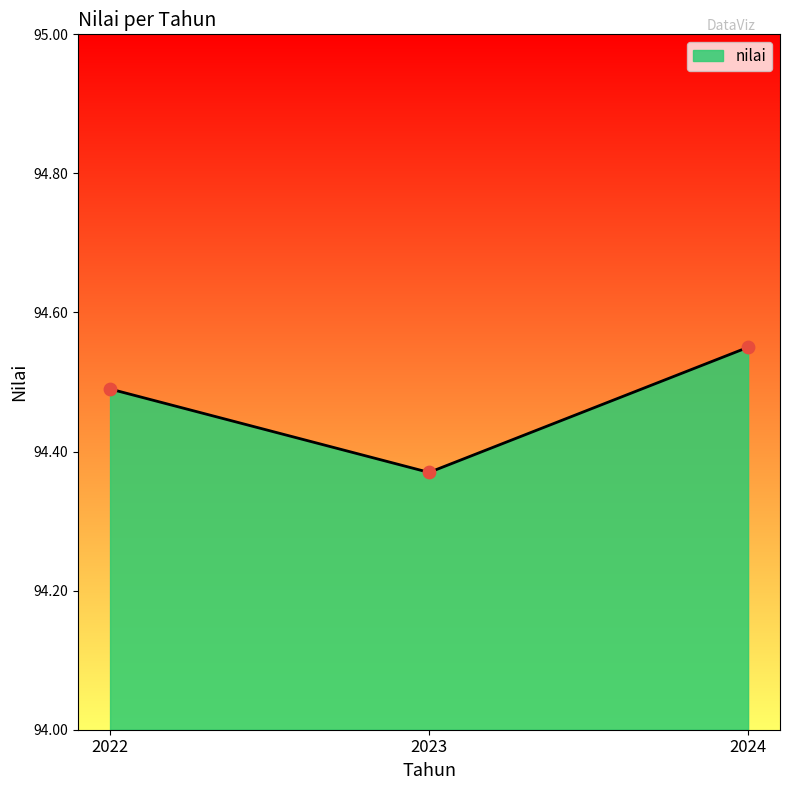

What is the ratio of the value at 2022 to the value at 2024?

1.0